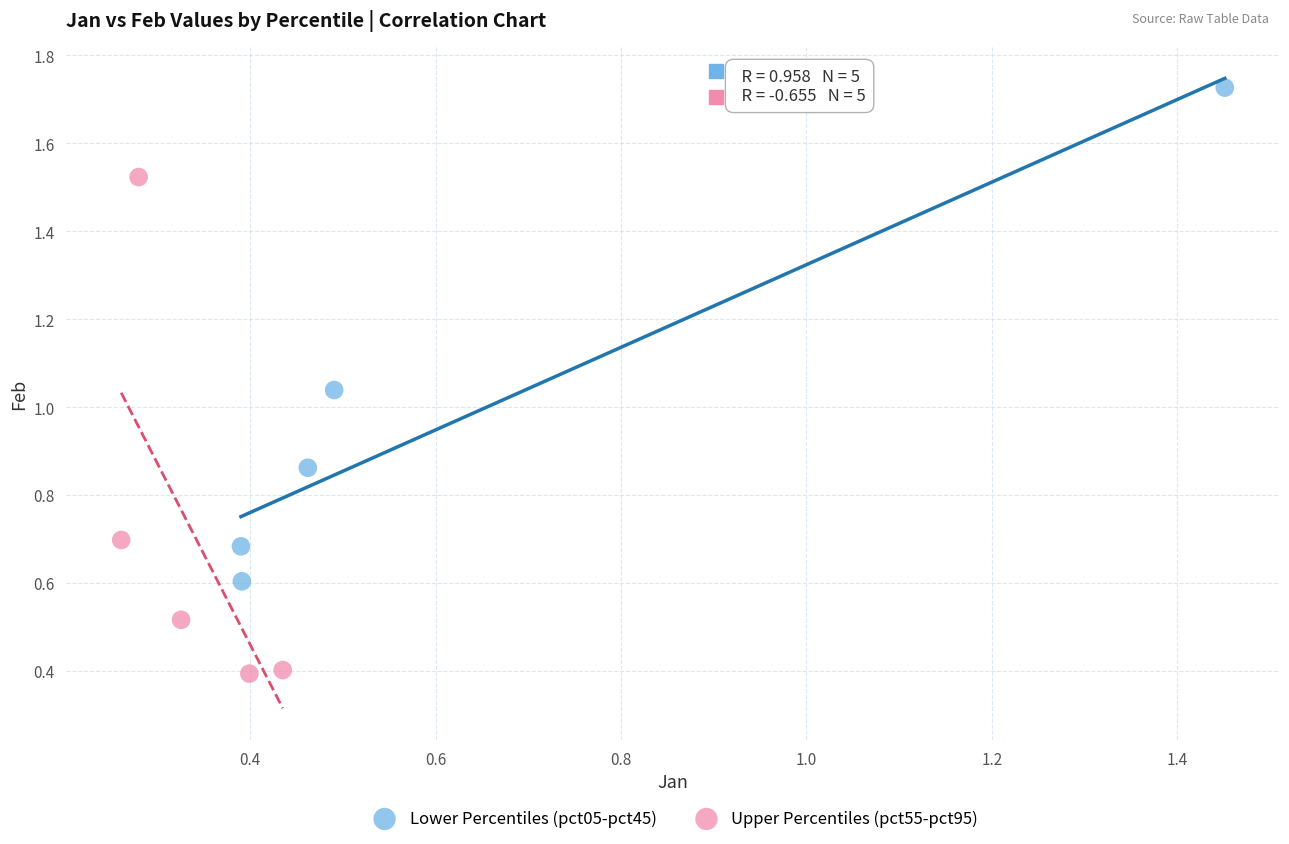

Which series reaches the maximum Y coordinate?

Lower Percentiles (pct05-pct45)